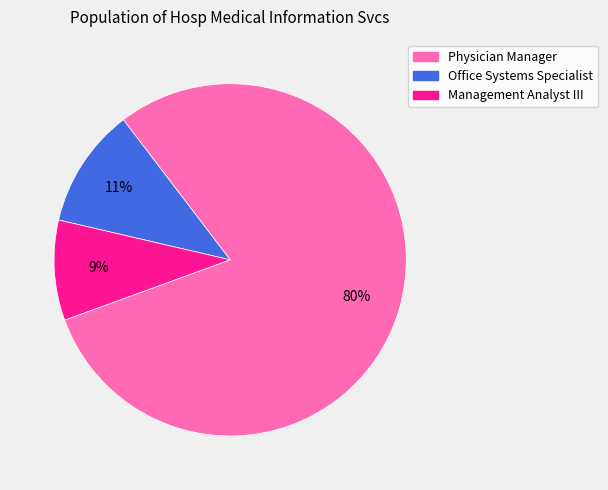

True or false: Physician Manager accounts for 92% of the total.

False